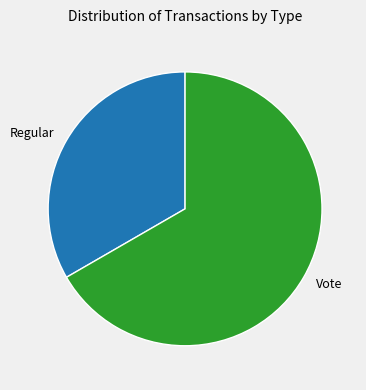

Is it true that Vote is 56% of the pie?

False